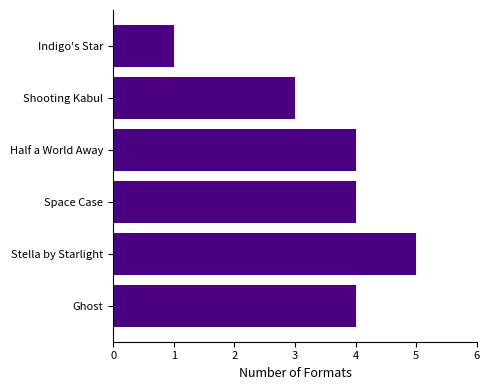

Reading top to bottom, what are all the values shown in this chart?

1	3	4	4	5	4